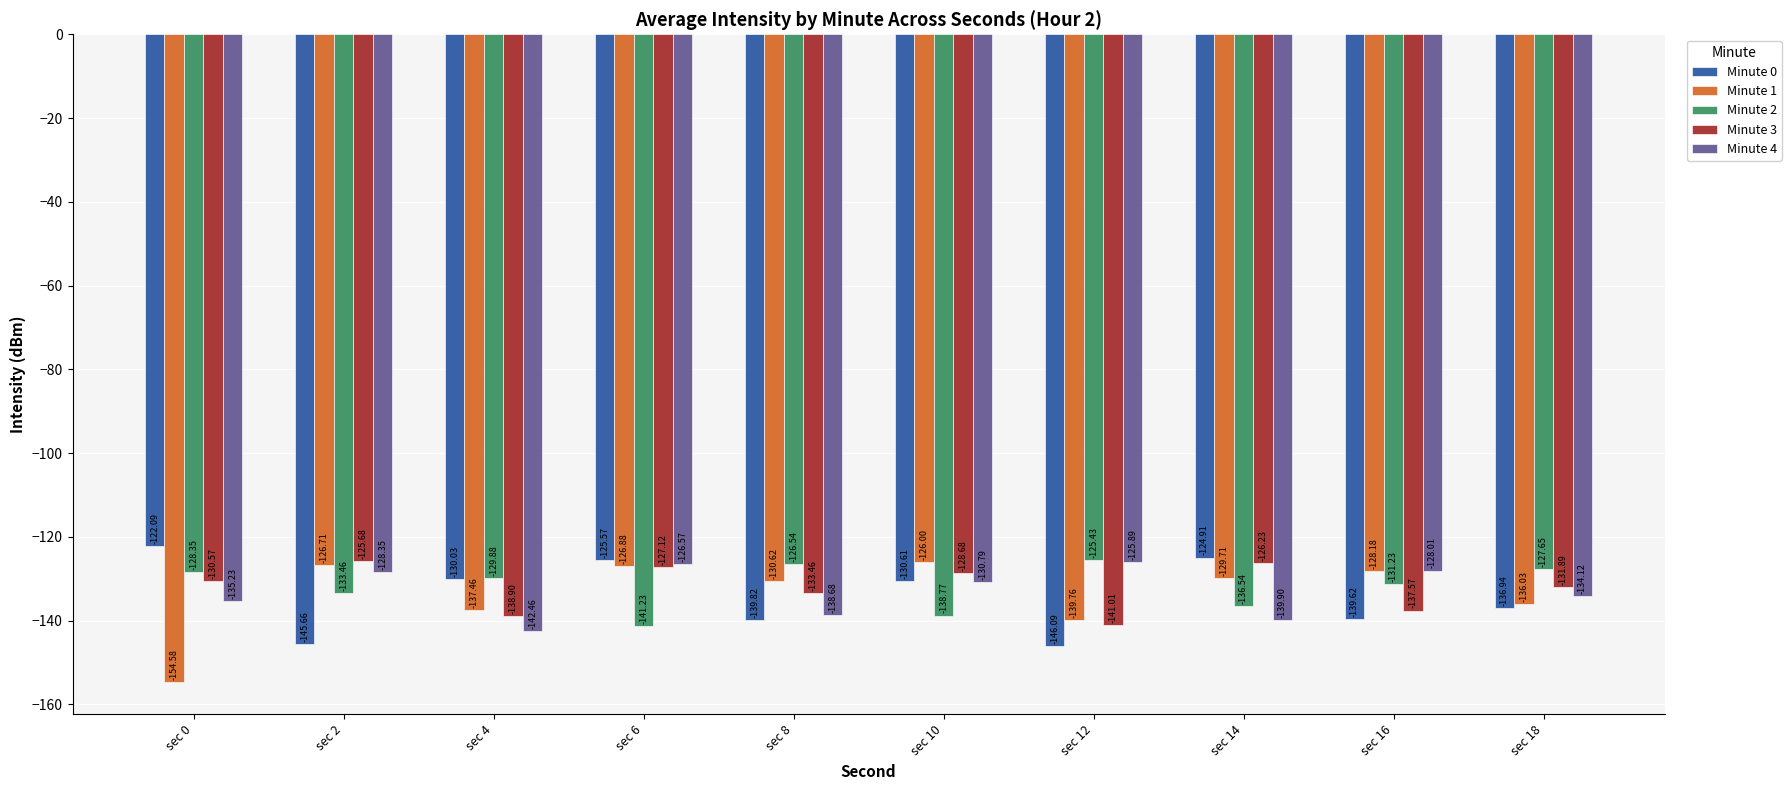

Are the bars grouped side by side (vs. stacked)?

Yes